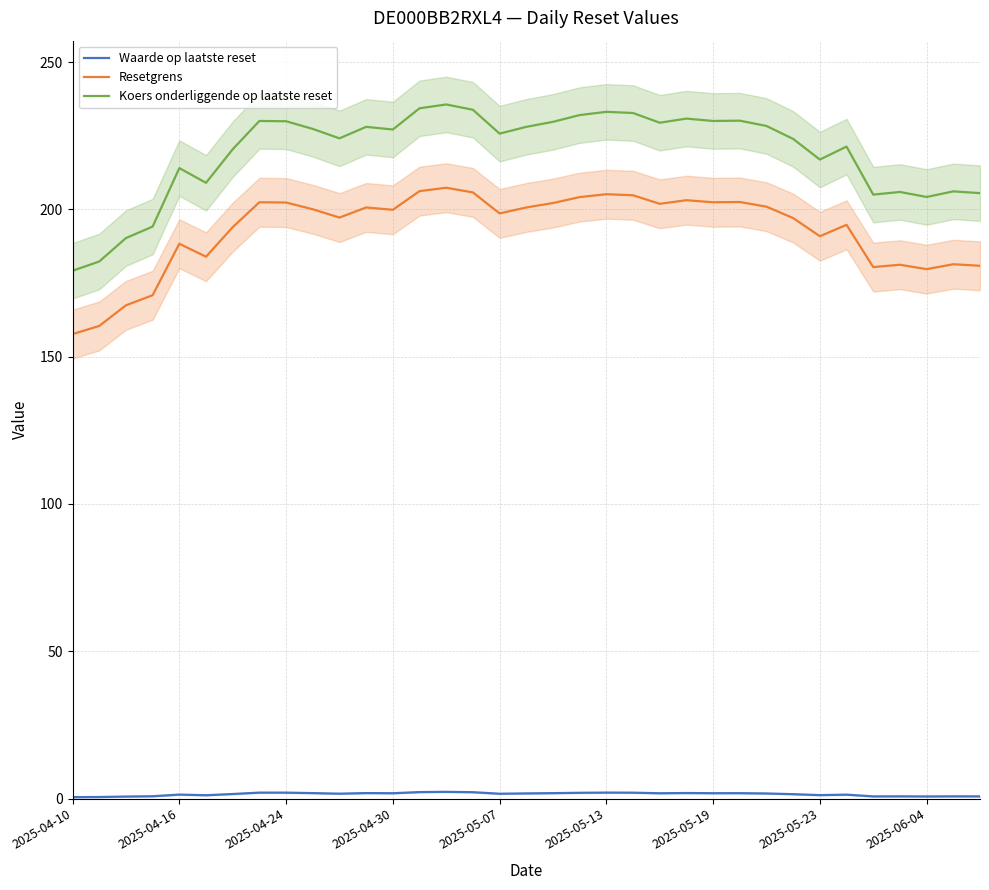

Reading left to right, list all the values displayed in this chart.

Waarde op laatste reset: 0.5	0.5	0.7	0.8	1.3	1.1	1.5	2.0	2.0	1.8	1.6	1.9	1.8	2.2	2.3	2.1	1.6	1.7	1.8	1.9	2.0	2.0	1.8	1.9	1.8	1.8	1.7	1.5	1.2	1.3	0.7	0.8	0.7	0.8	0.7
Resetgrens: 157.7	160.4	167.4	170.9	188.3	183.9	194.0	202.4	202.3	200.0	197.2	200.6	199.8	206.2	207.3	205.7	198.6	200.6	202.1	204.2	205.1	204.8	201.9	203.1	202.4	202.5	200.9	197.0	190.9	194.7	180.4	181.2	179.7	181.4	180.8
Koers onderliggende op laatste reset: 179.2	182.3	190.2	194.2	214.0	209.0	220.4	230.0	229.9	227.3	224.1	228.0	227.1	234.3	235.6	233.8	225.7	228.0	229.7	232.0	233.1	232.7	229.4	230.8	230.0	230.1	228.3	223.9	216.9	221.3	205.0	205.9	204.2	206.1	205.5